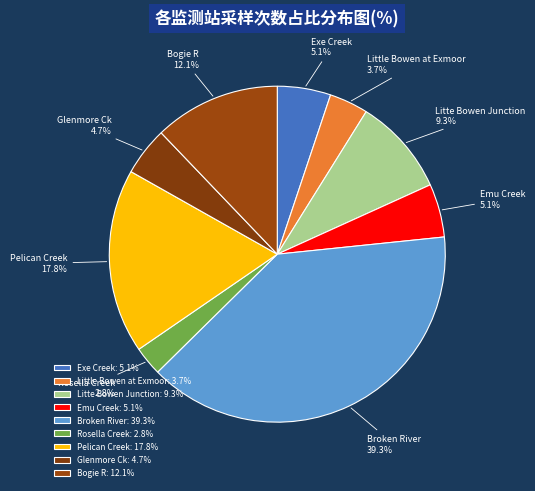

Which has a higher value, Rosella Creek or Bogie R?

Bogie R